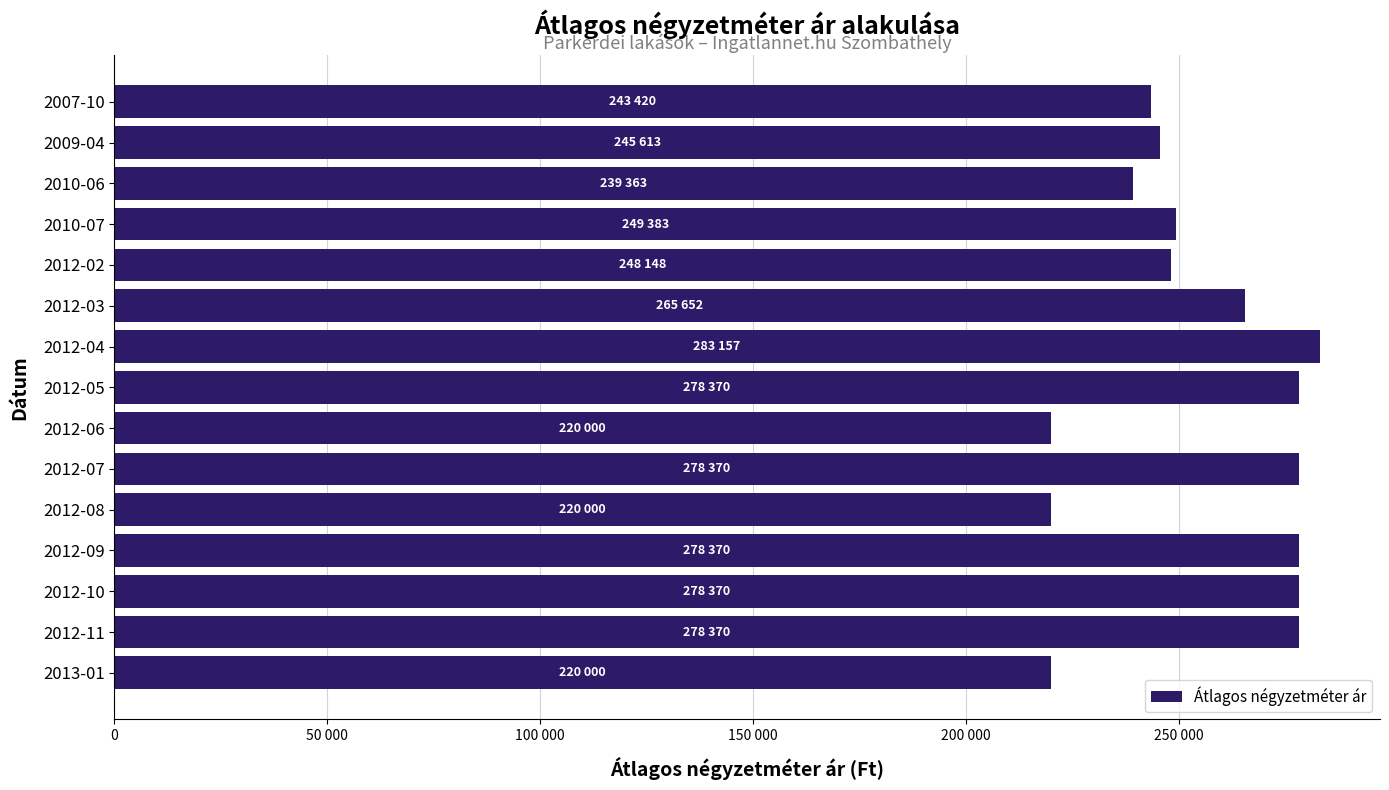

What is the sum of all values?

3826586